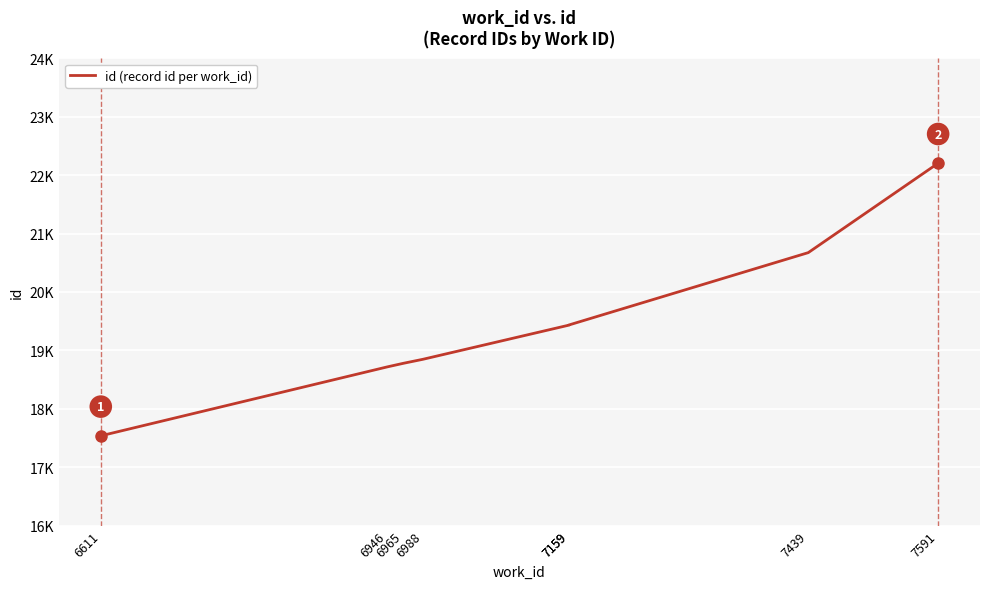

What is the difference between the values at 6611 and 7159?

1898